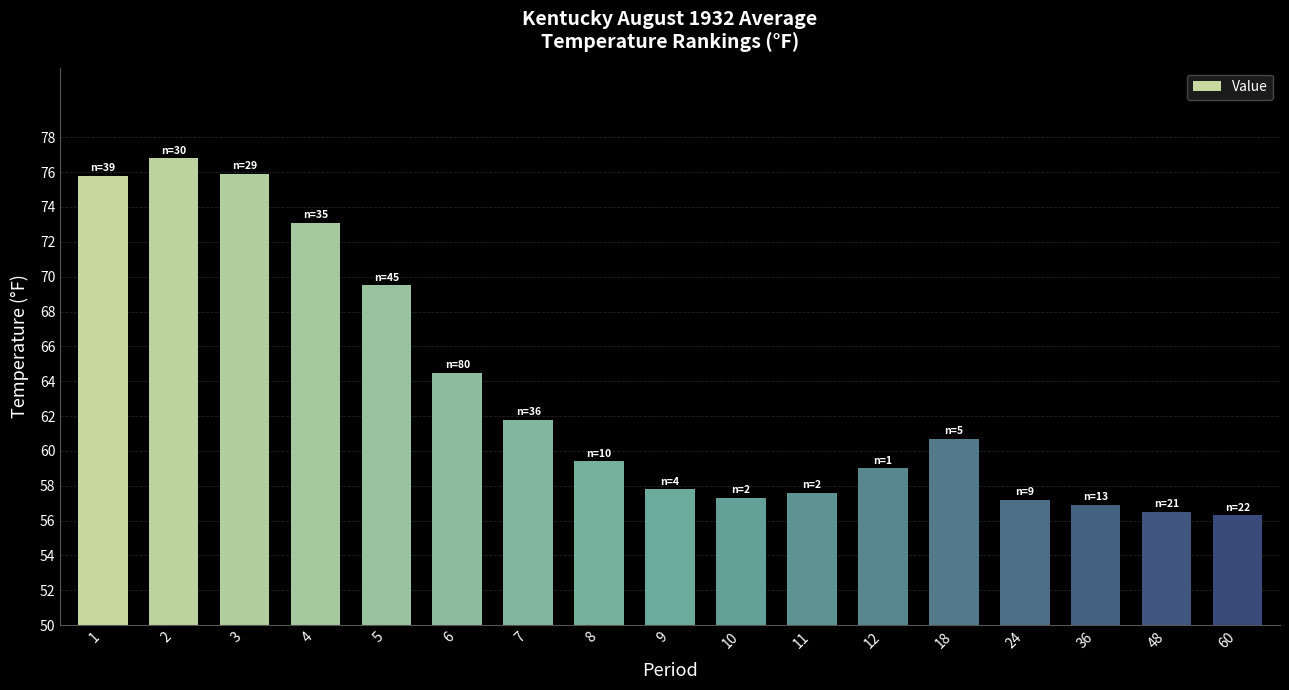

The value at 4 is 73.1. True or false?

True